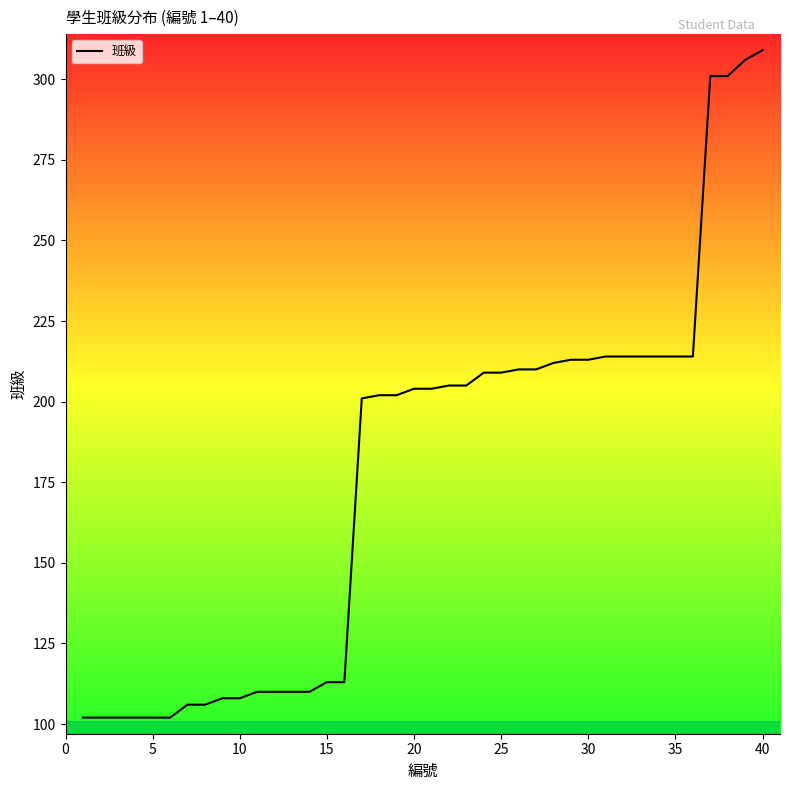

How many distinct data groups are displayed?

1